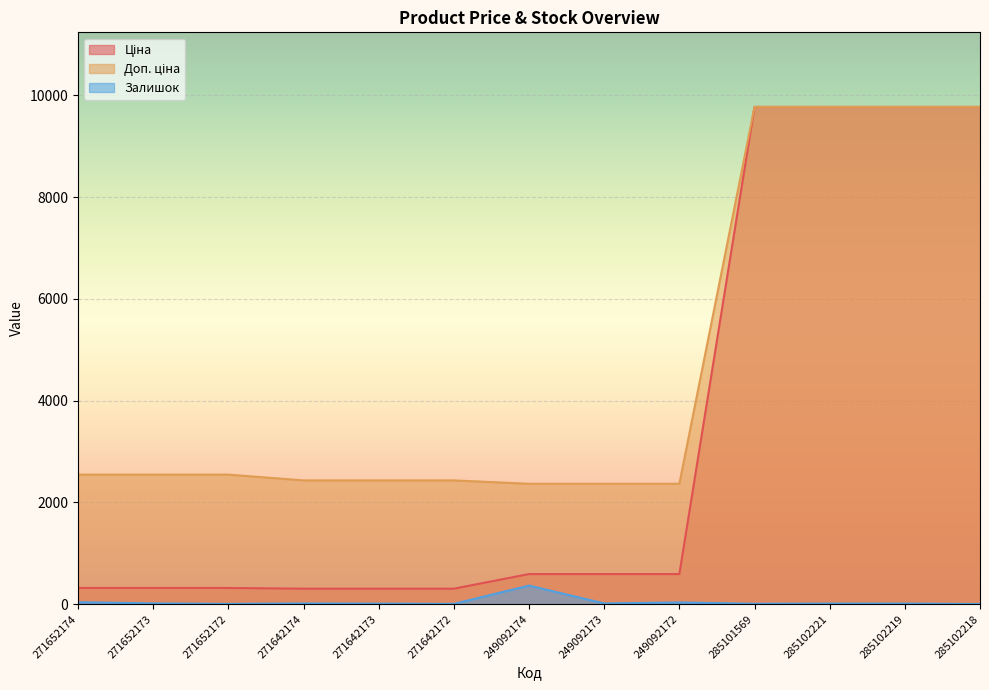

How many values in the Залишок series are below 11?

5